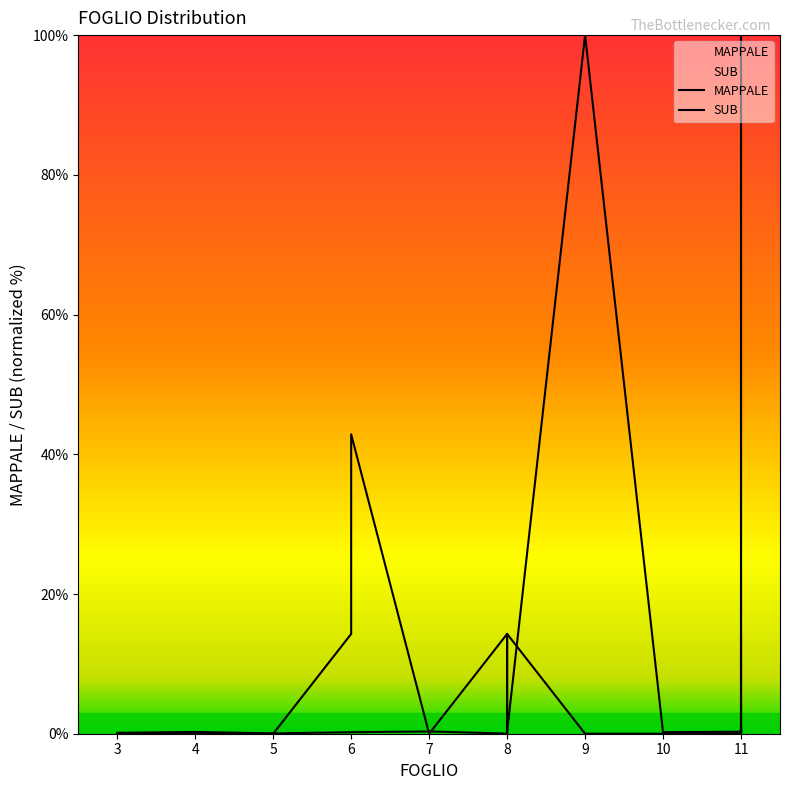

Is this an area chart (filled region under the line)?

No